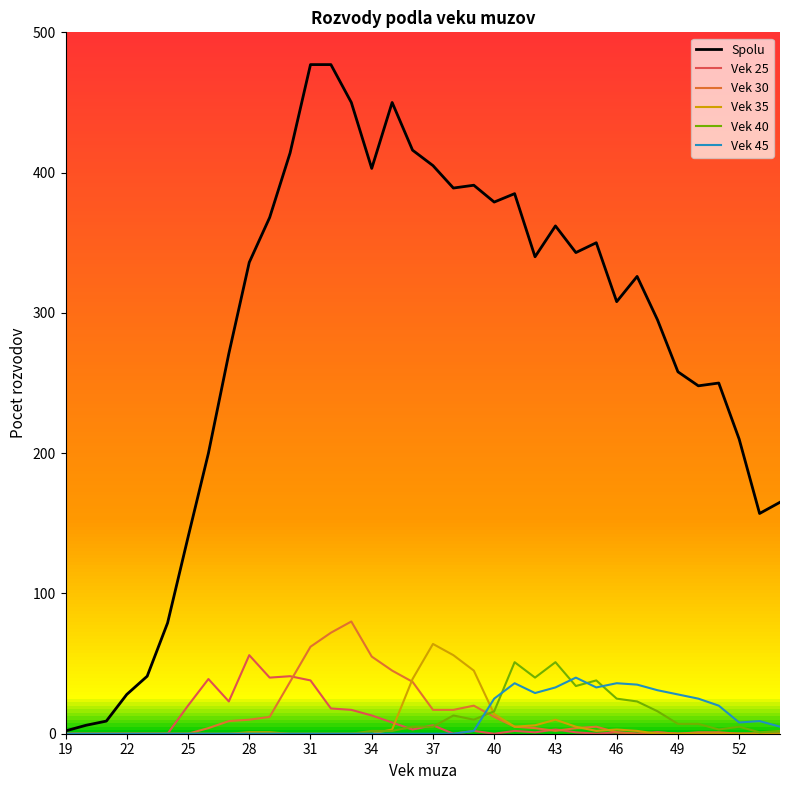

The value of Vek 35 at 37 is 64. True or false?

True